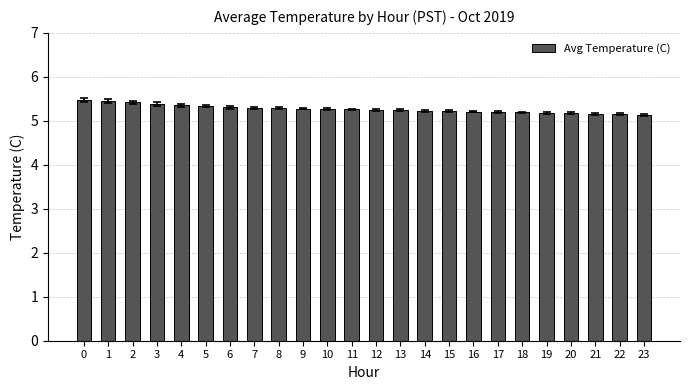

Count the values in the range 5 to 6.

24